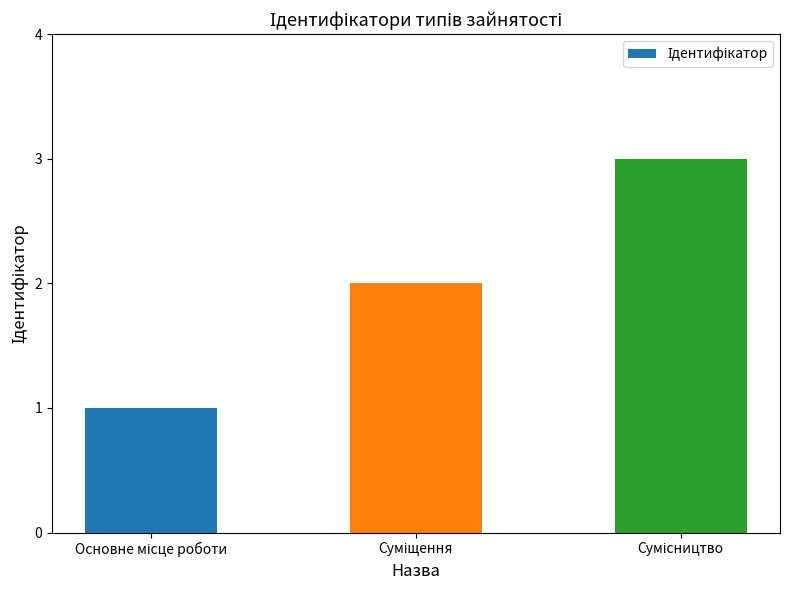

What is the sum of all values?

6